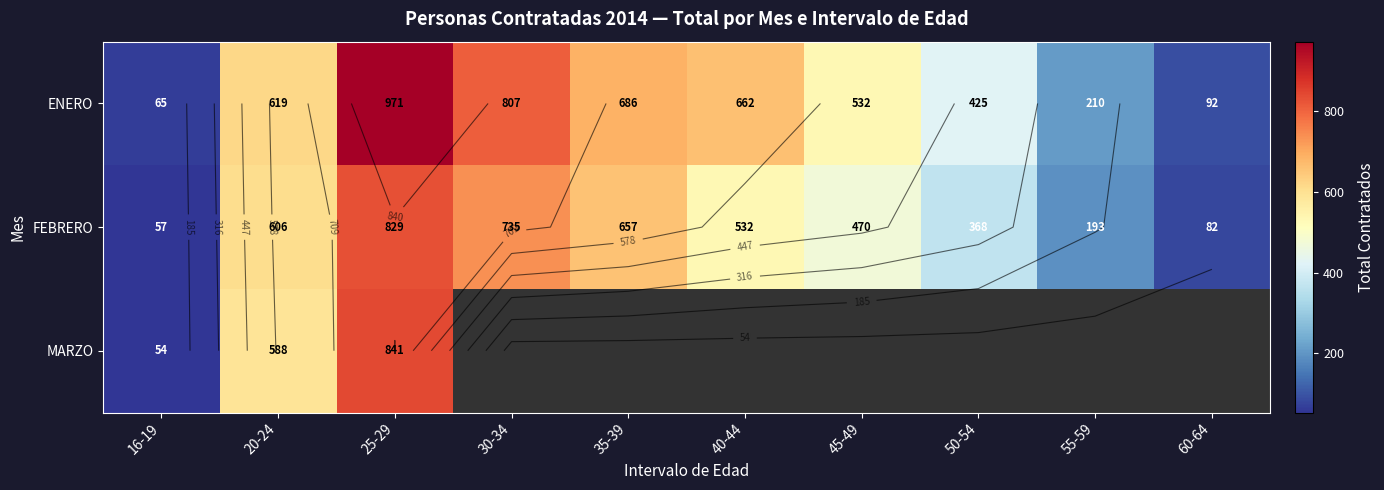

At which label does FEBRERO first exceed 532?

20-24